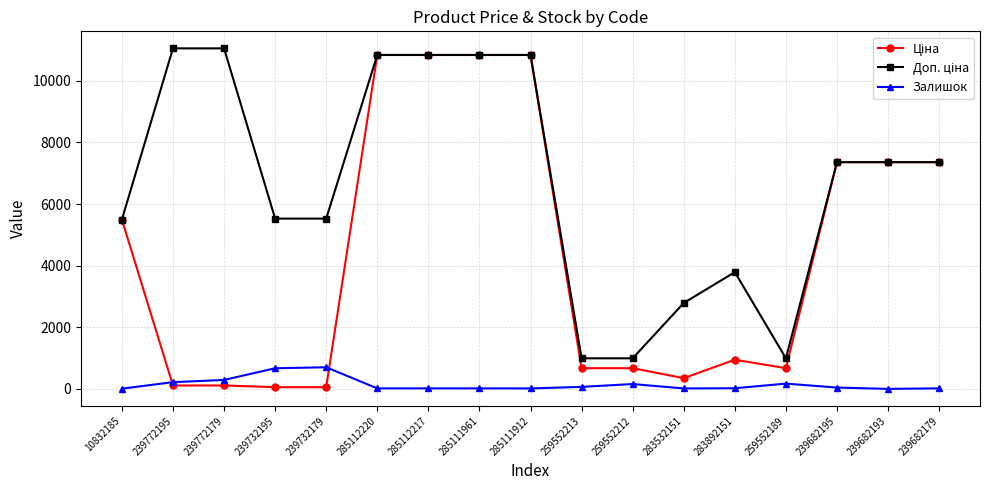

What is the maximum value shown in the chart?

11055.0